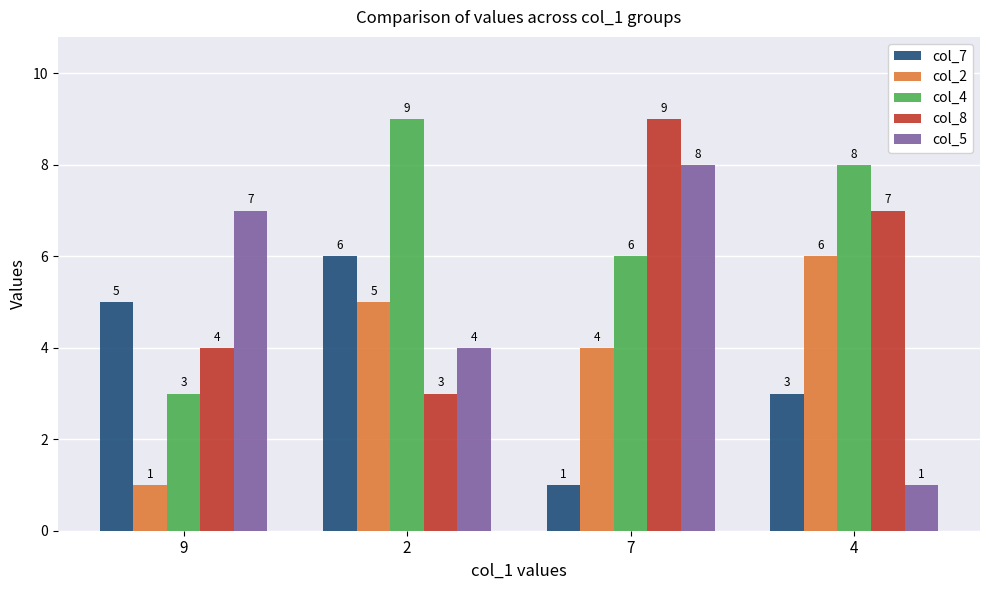

At which label does col_8 first exceed 7?

7